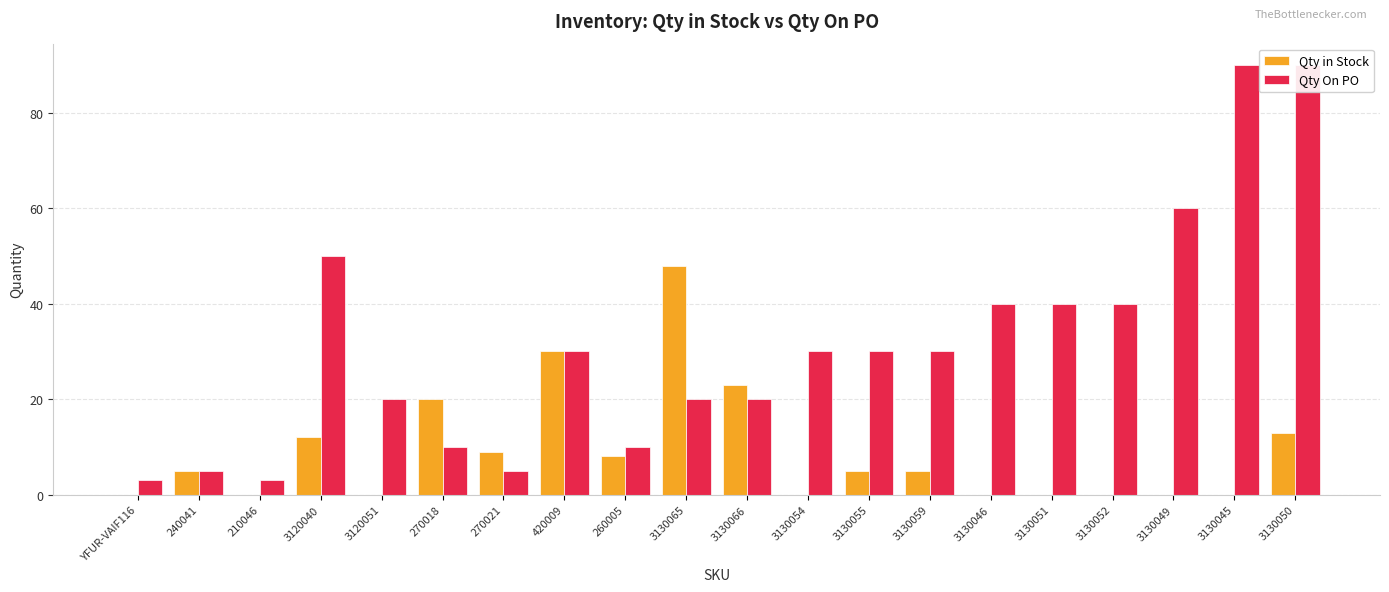

How many data points does each series have?

20